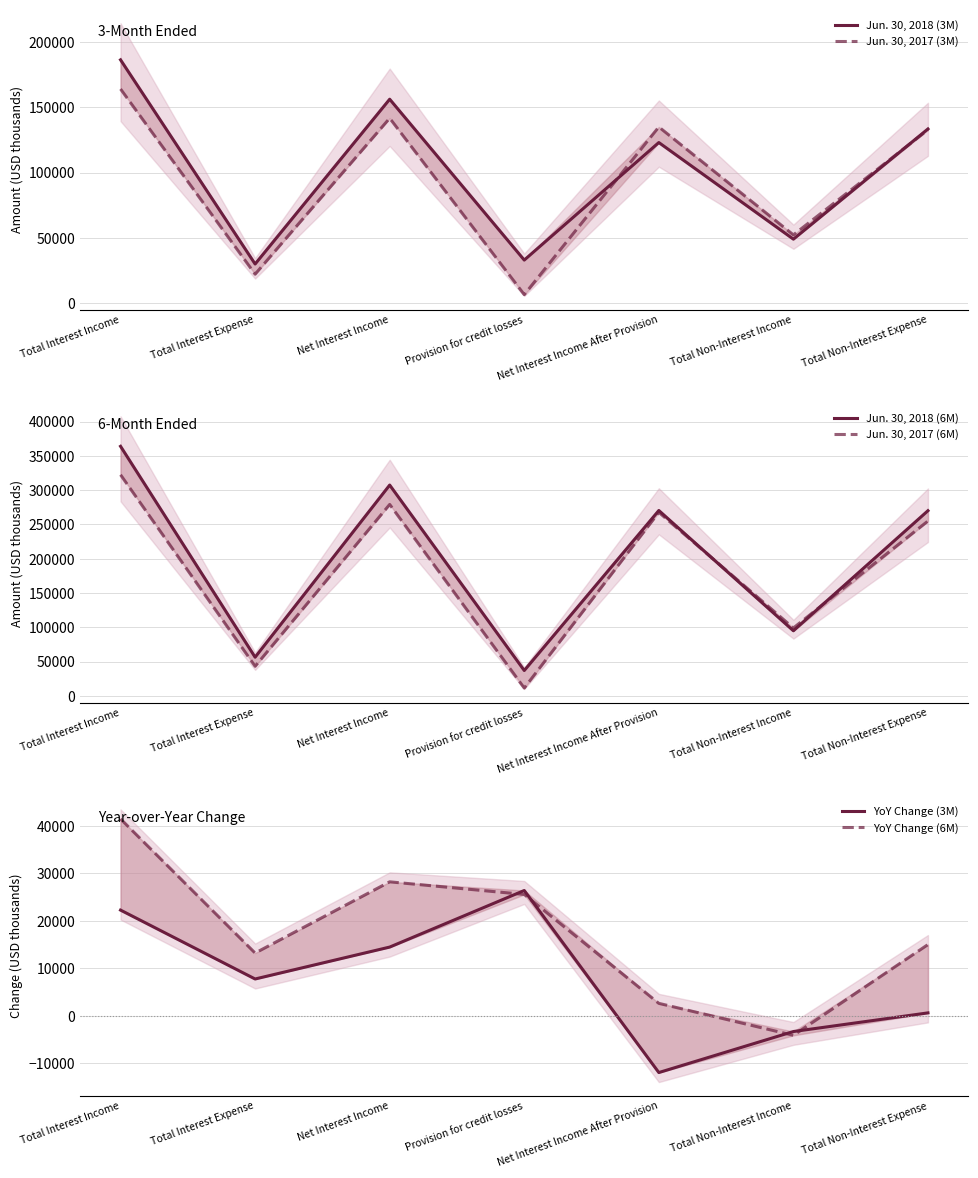

At how many categories does at least one series exceed 108582?

4